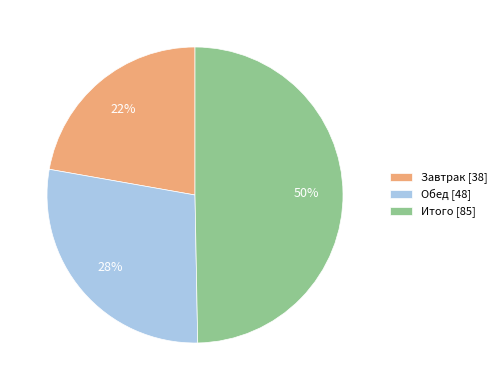

Which has a higher value, Завтрак [38] or Итого [85]?

Итого [85]